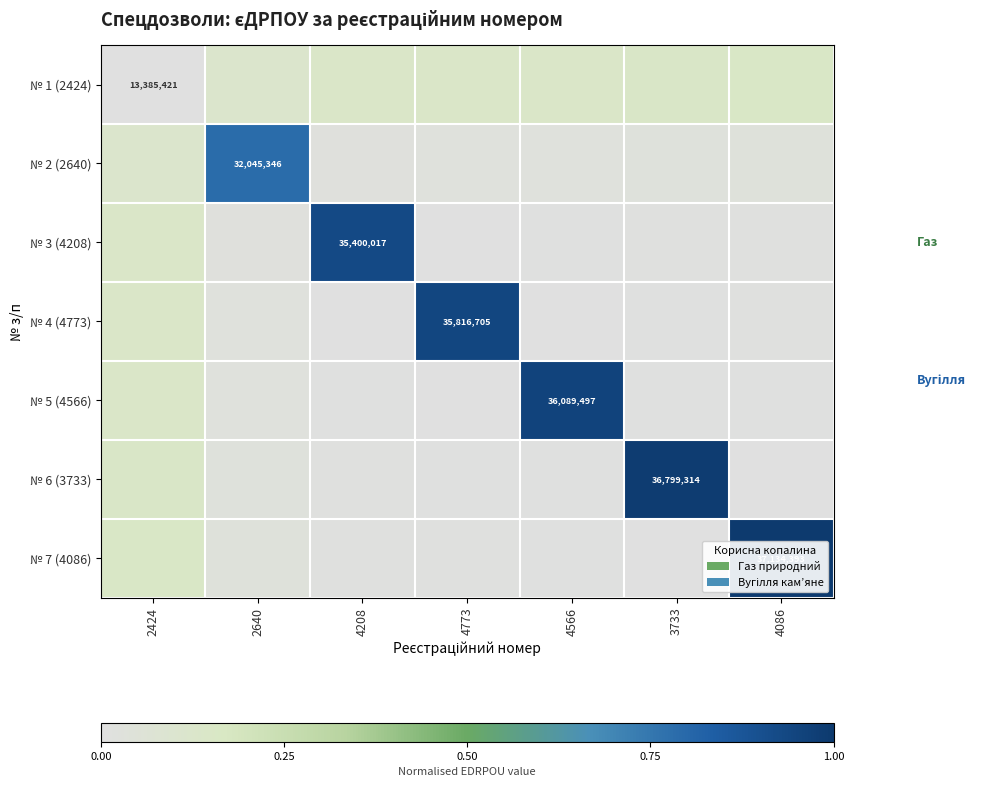

Which series has the widest spread of values?

№ 7 (4086)